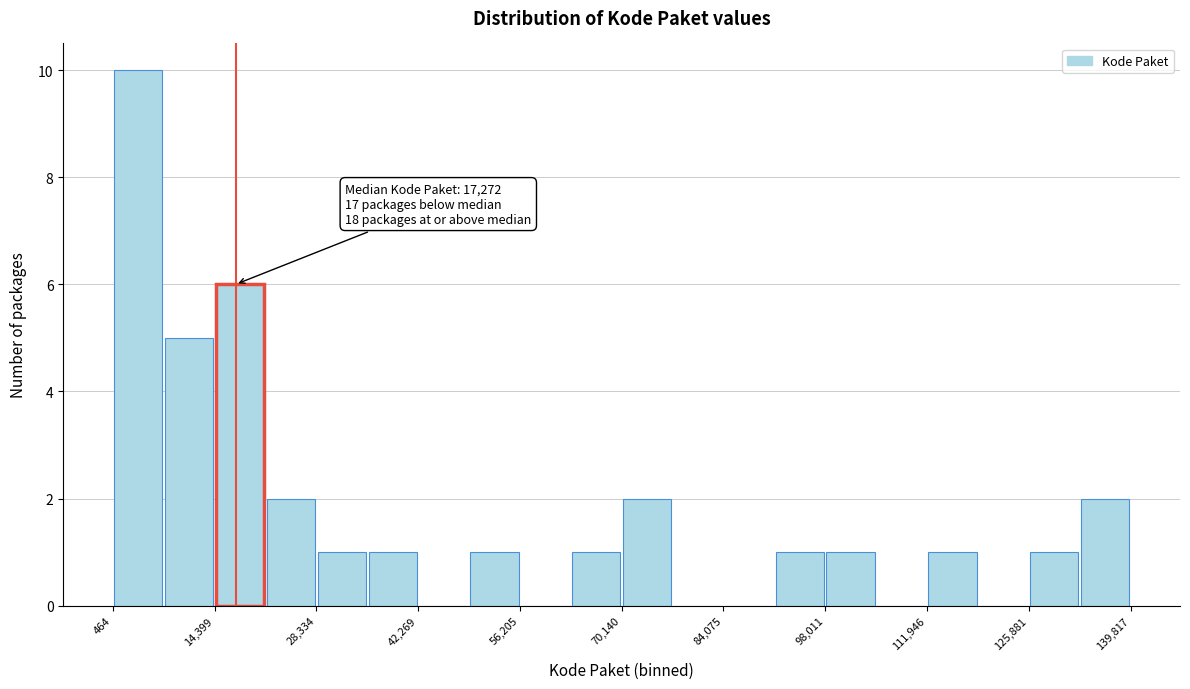

Read against the x-axis, roughly where is the centre of the tallest bar?

4000